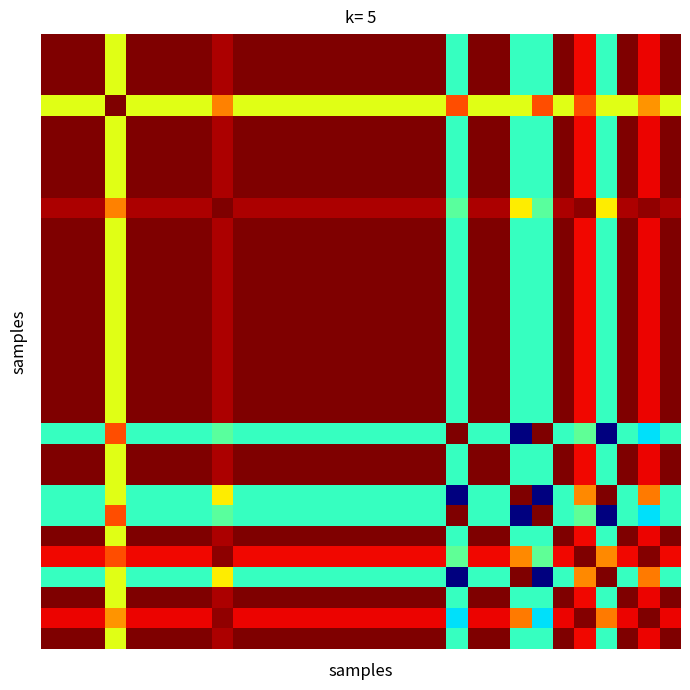

Count the number of data series in this chart.

30